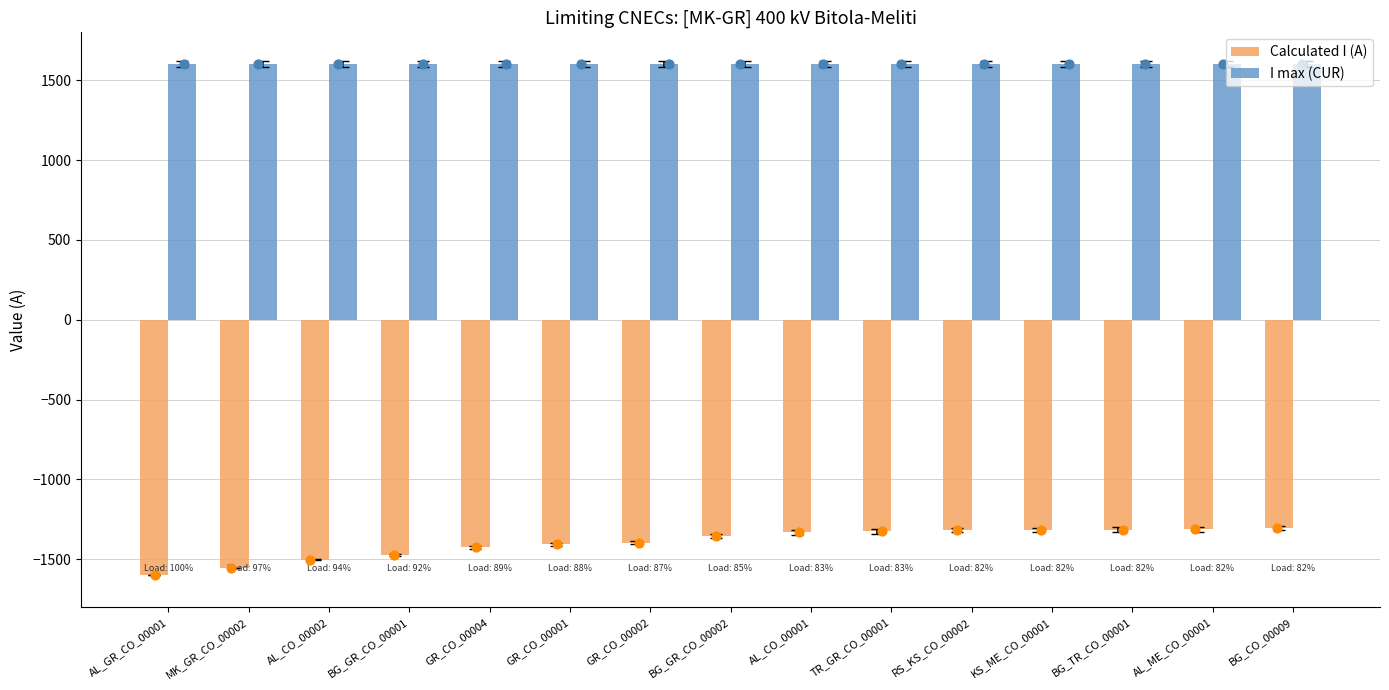

Which series has the largest total across all categories?

I max (CUR)